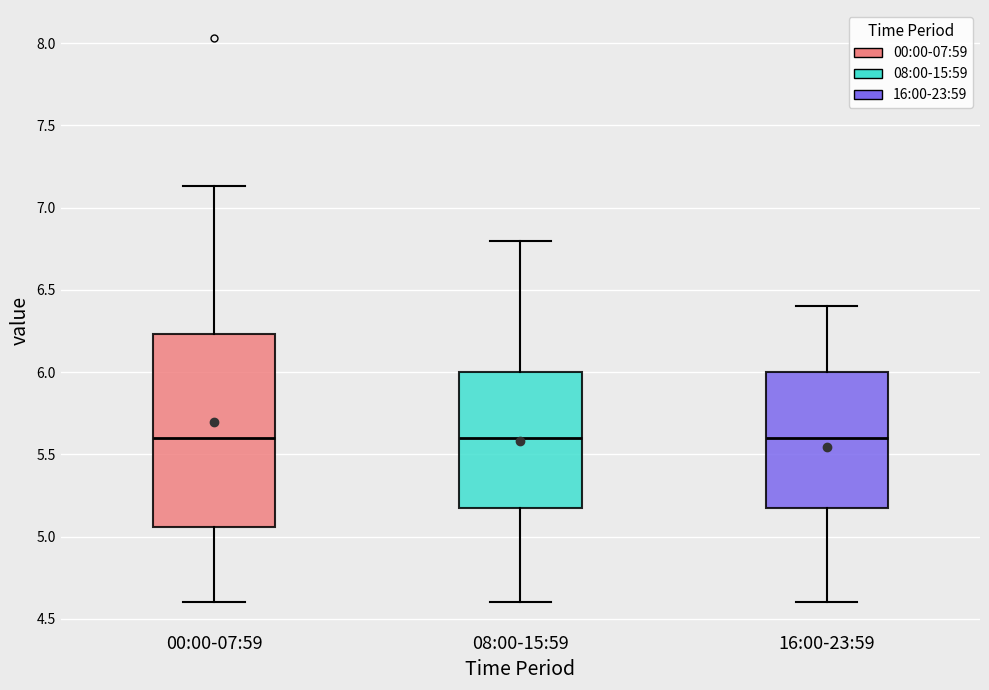

Reading left to right, read every box against the y-axis: the position of its median line, the range the box covers, and the ends of its whiskers. The values are not printed on the chart, so give them approximately, as read against the axis.

00:00-07:59: median 5.60, box 5.05 to 6.25, whiskers 4.60 to 7.15
08:00-15:59: median 5.60, box 5.20 to 6.00, whiskers 4.60 to 6.80
16:00-23:59: median 5.60, box 5.20 to 6.00, whiskers 4.60 to 6.40